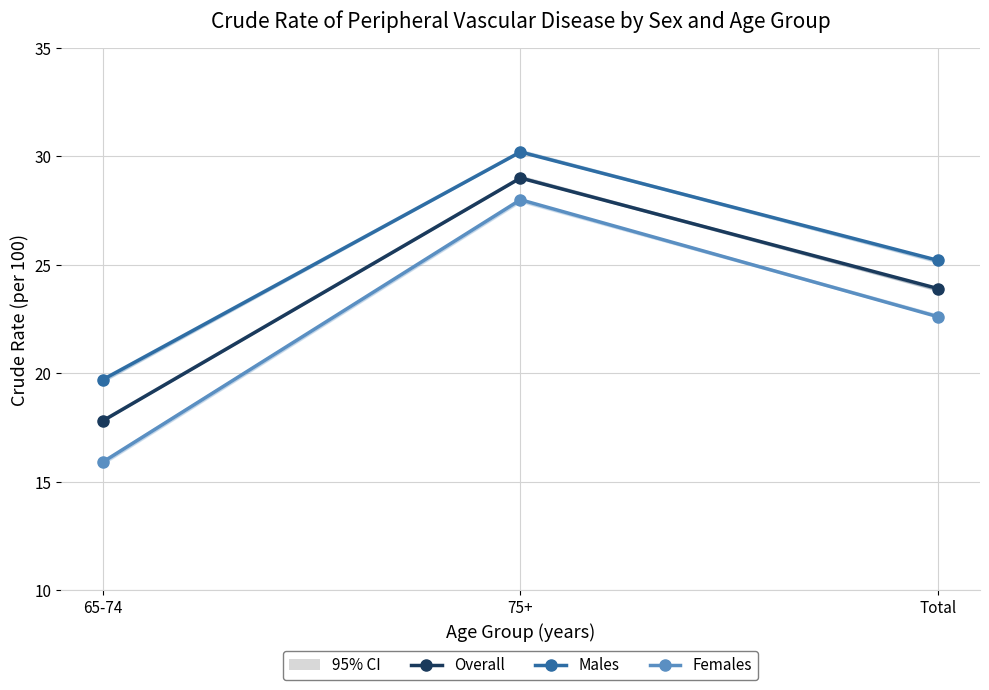

Is it true that Females equals 28.0 at 75+?

True